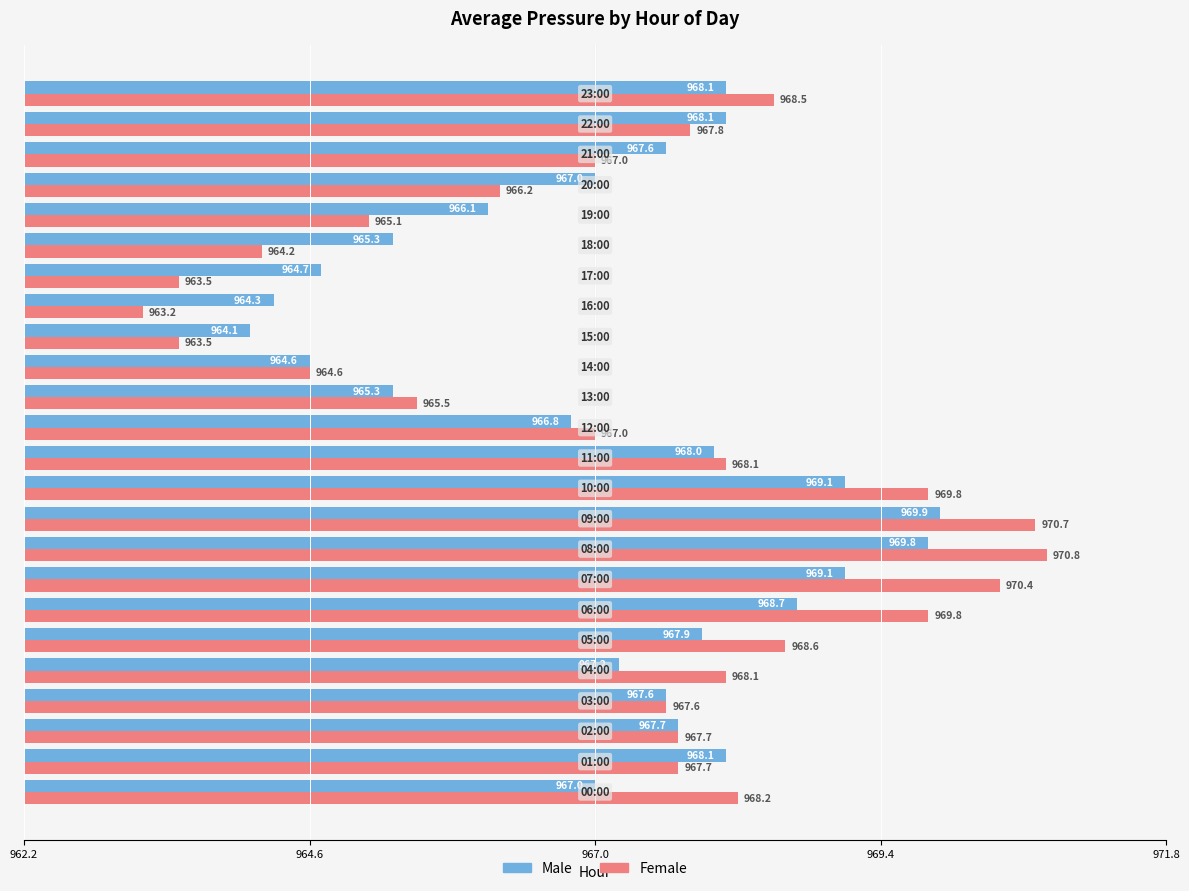

Which series has the largest range (max minus min)?

Female